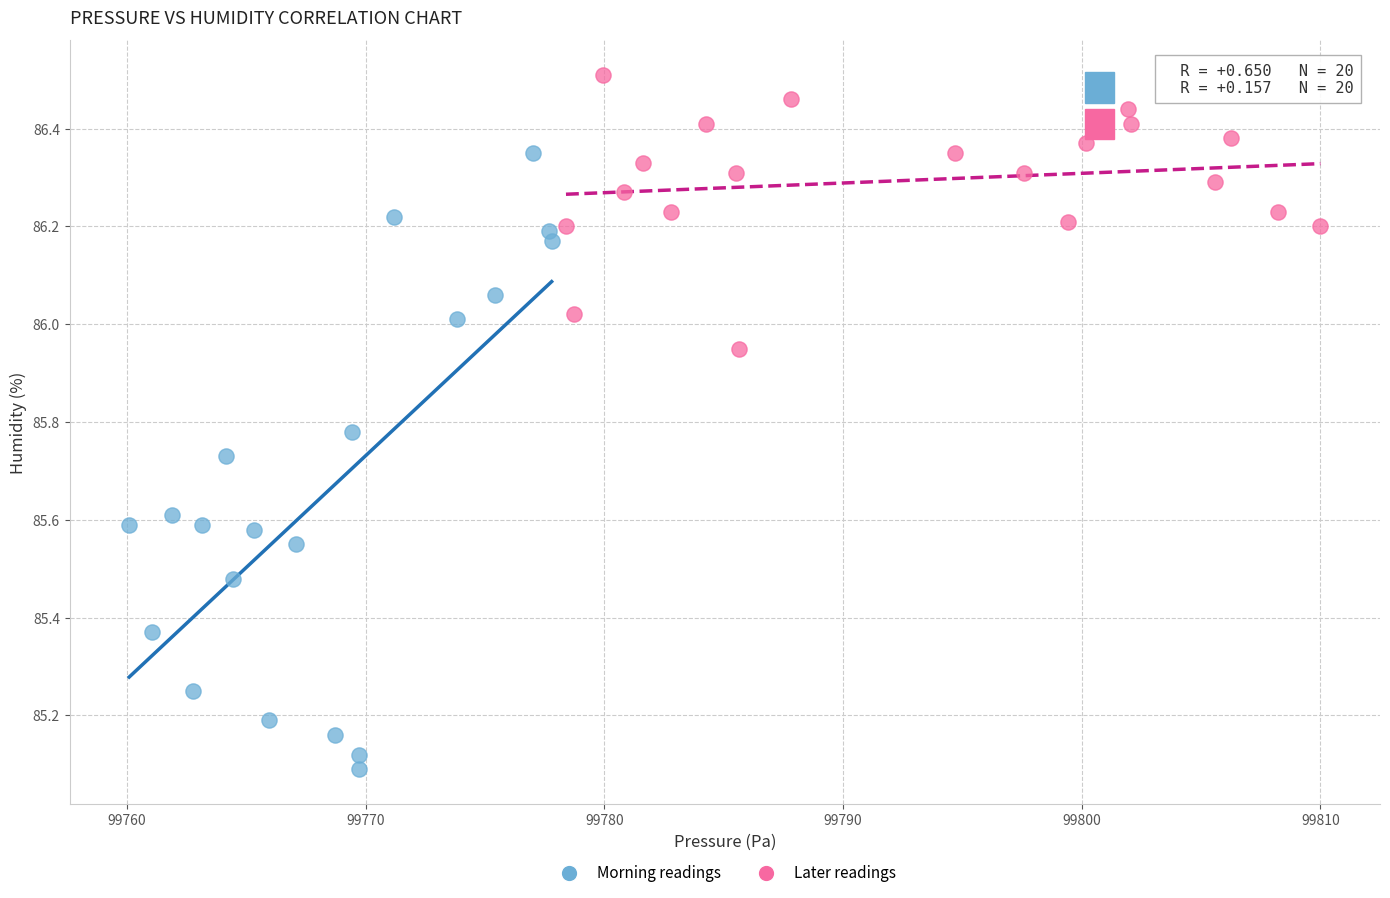

Which series reaches the maximum Y coordinate?

Later readings